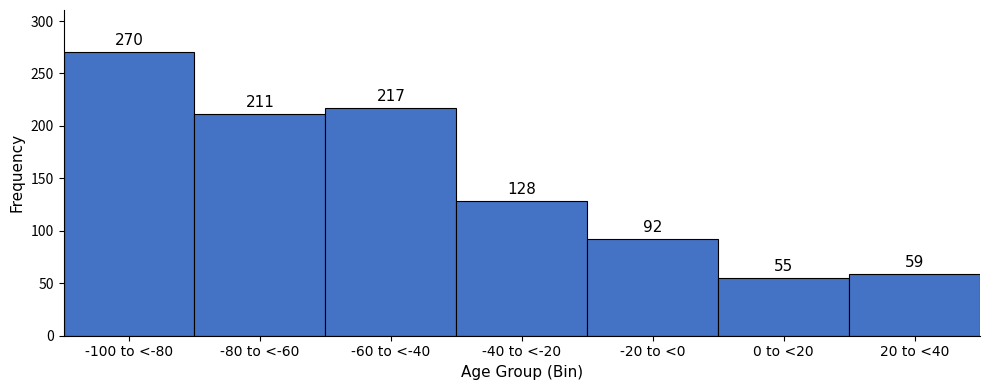

Reading right to left, transcribe all the data shown in this chart.

20 to <40=59	0 to <20=55	-20 to <0=92	-40 to <-20=128	-60 to <-40=217	-80 to <-60=211	-100 to <-80=270